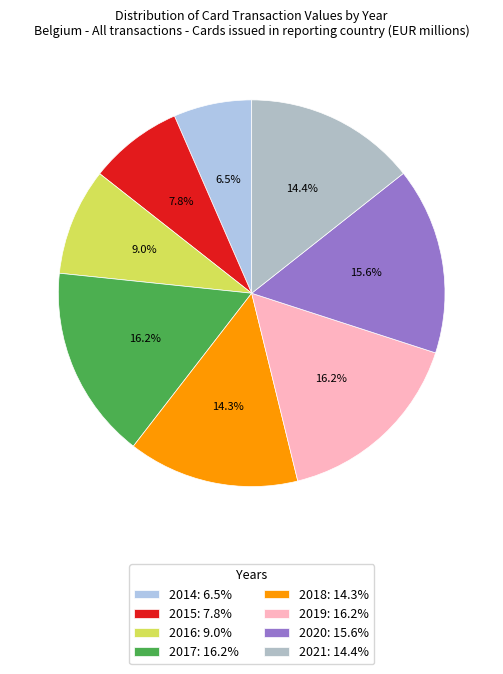

To the nearest percent, what portion does 2015 represent?

8%